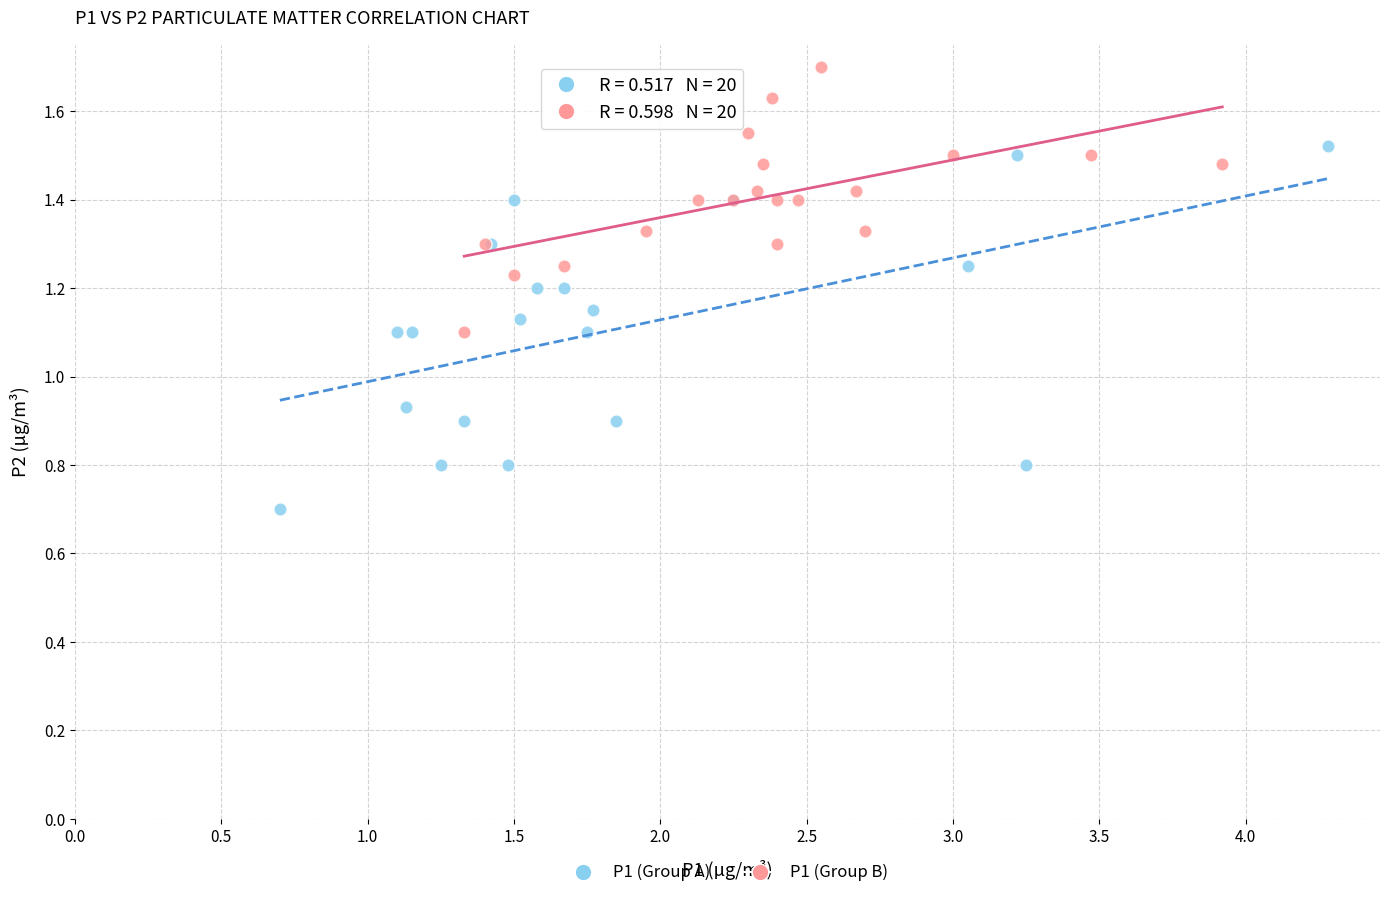

Which series contains the lowest Y value?

P1 (Group A)